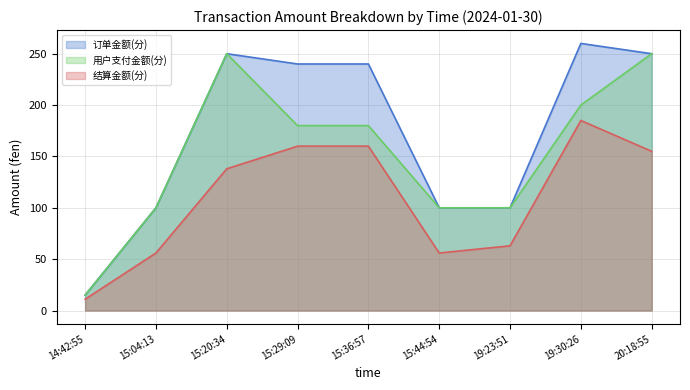

What is the difference between the maximum and minimum values in the 用户支付金额(分) series?

235